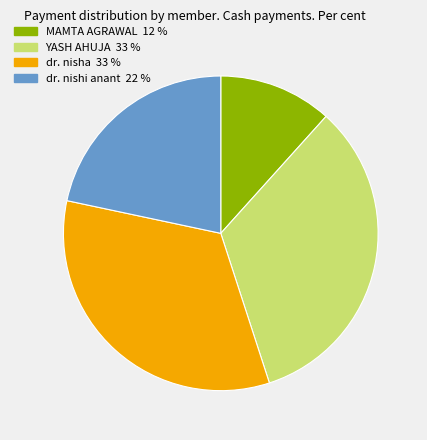

True or false: dr. nishi anant accounts for 15% of the total.

False